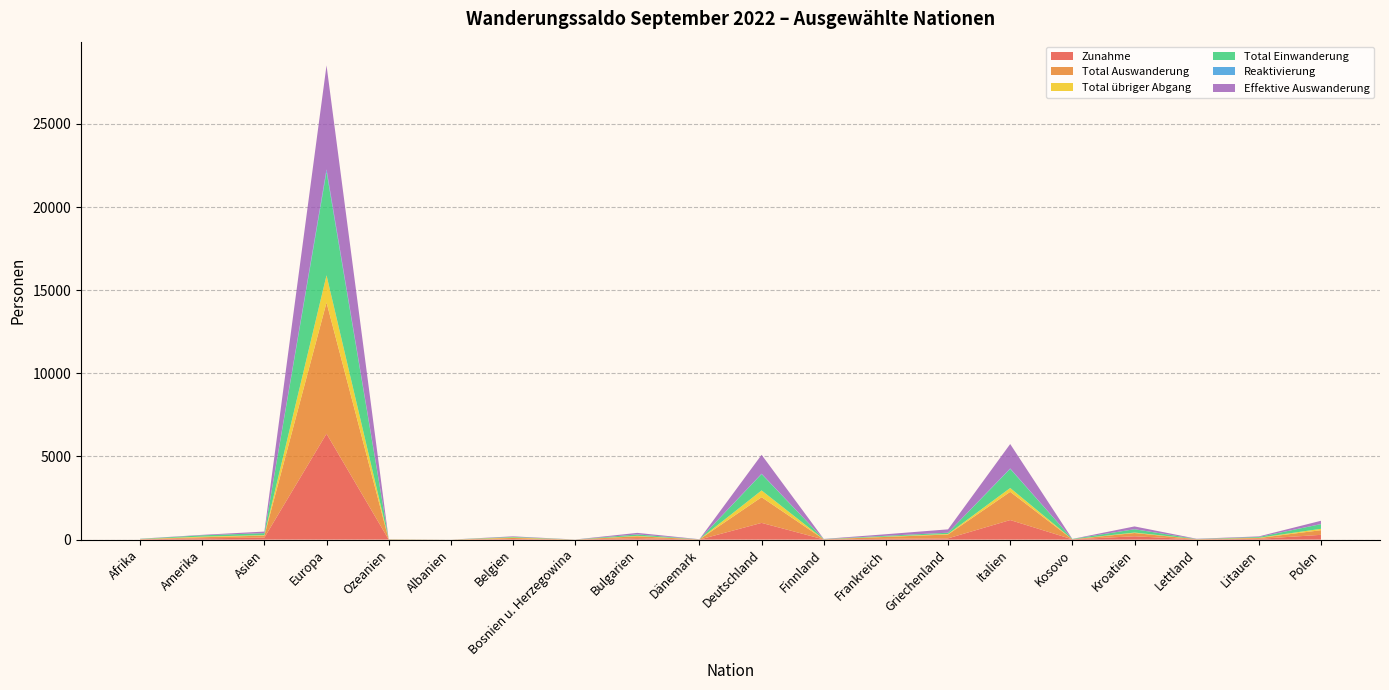

Reading left to right, transcribe all the data shown in this chart.

Zunahme: 14	79	122	6372	8	1	37	2	87	3	1007	12	49	77	1177	17	202	9	47	288
Total Auswanderung: 13	65	120	7891	8	0	62	2	116	9	1544	9	113	232	1698	4	195	17	50	279
Total übriger Abgang: 5	37	27	1636	6	0	30	0	23	1	407	0	19	32	230	1	28	2	15	83
Total Einwanderung: 14	78	121	6227	8	1	36	2	86	3	983	12	49	74	1149	17	198	9	46	280
Reaktivierung: 0	1	1	145	0	0	1	0	1	0	24	0	0	3	28	0	4	0	1	8
Effektive Auswanderung: 8	28	93	6255	2	0	32	2	93	8	1137	9	94	200	1468	3	167	15	35	196